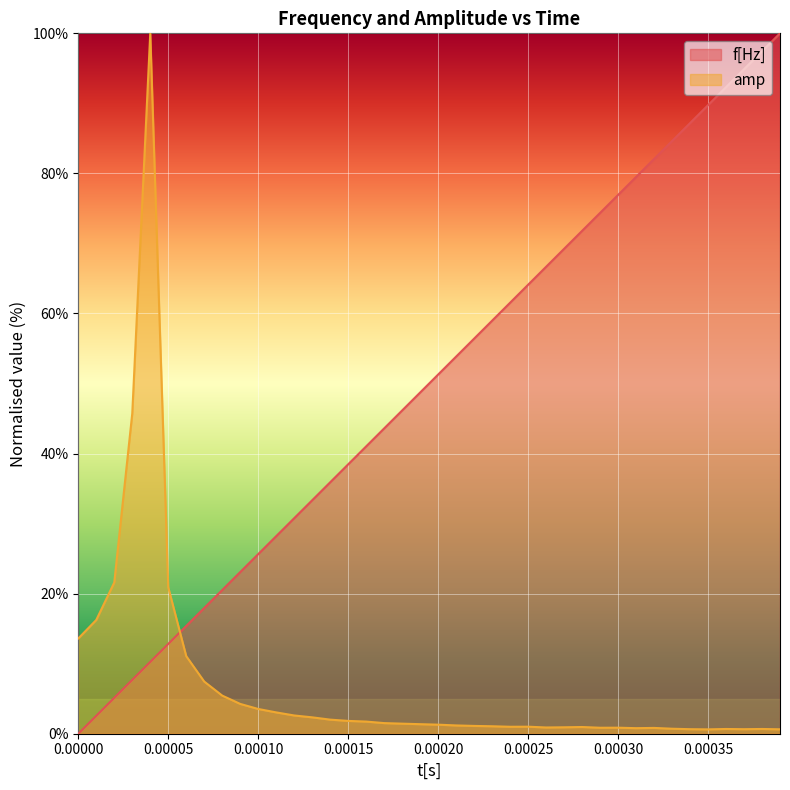

Which series has the largest total across all categories?

f[Hz]